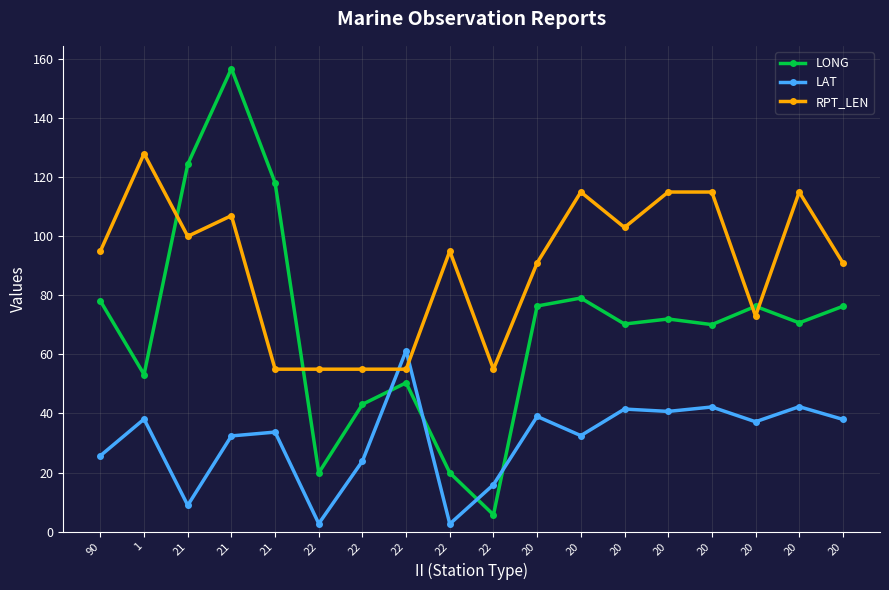

In LONG, how many points are lower than both neighbors (excluding endpoints)?

6